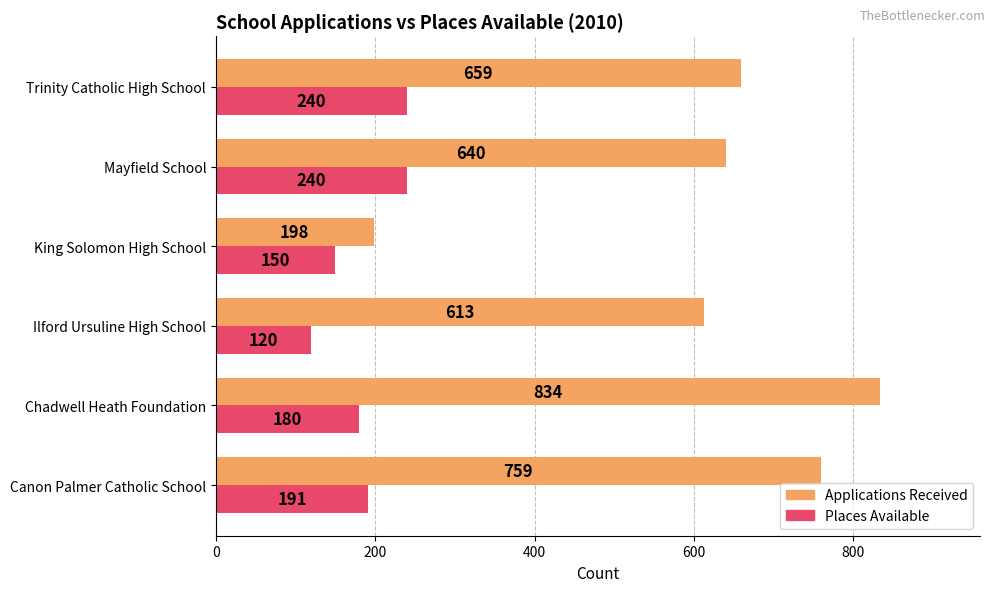

How many distinct data groups are displayed?

2